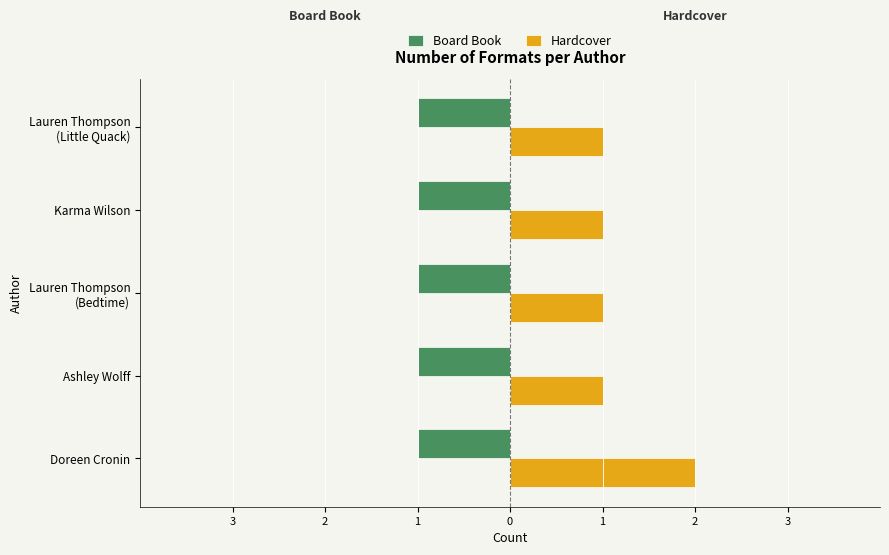

What are all the series names shown in the legend?

Board Book, Hardcover